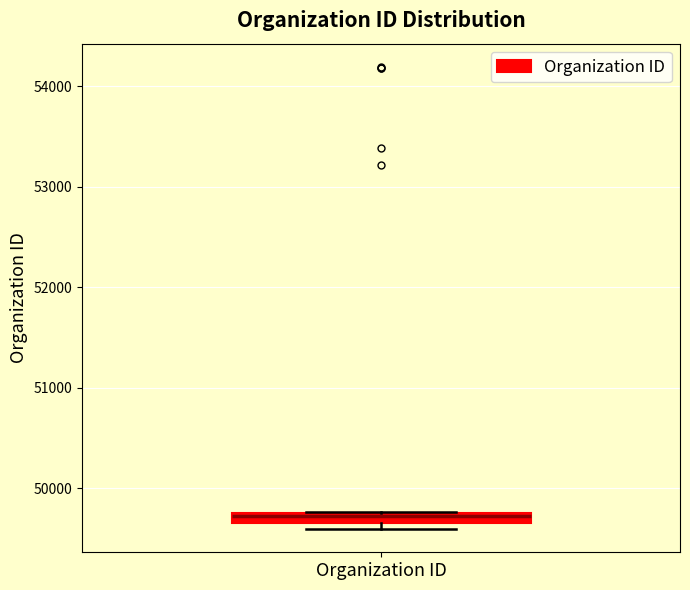

Where is the upper edge of the box for Organization ID on the y-axis? The values are not printed on the chart, so give them approximately, as read against the axis.

49800